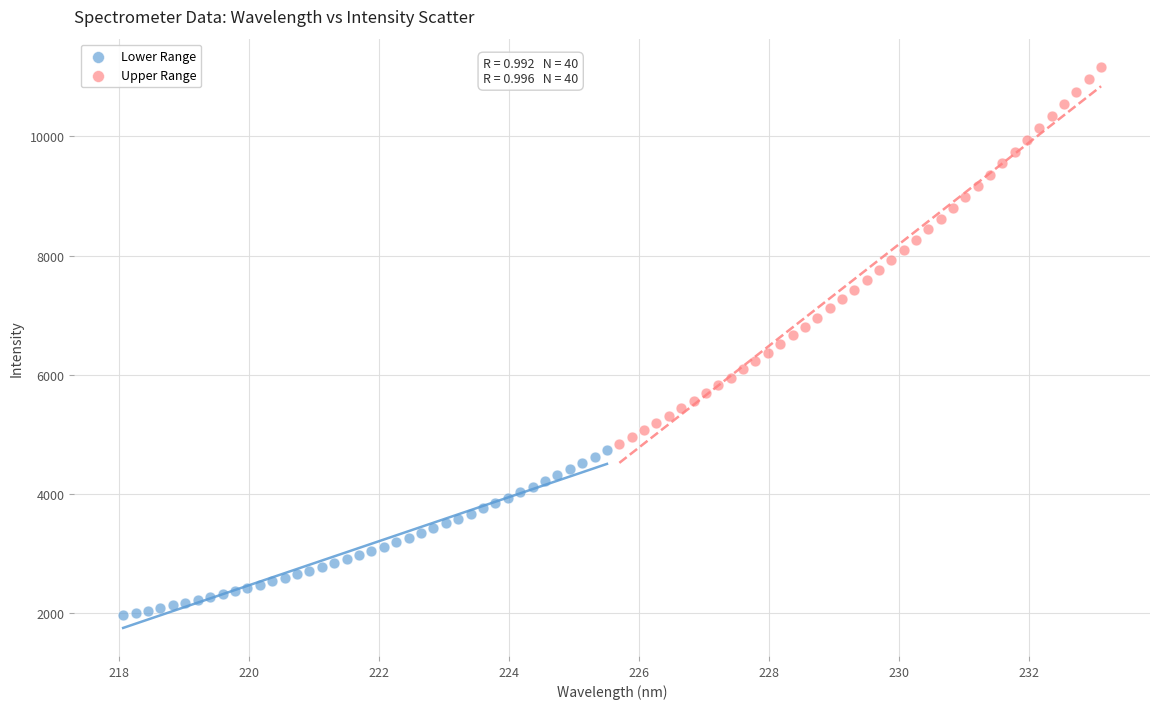

Which series contains the lowest Y value?

Lower Range